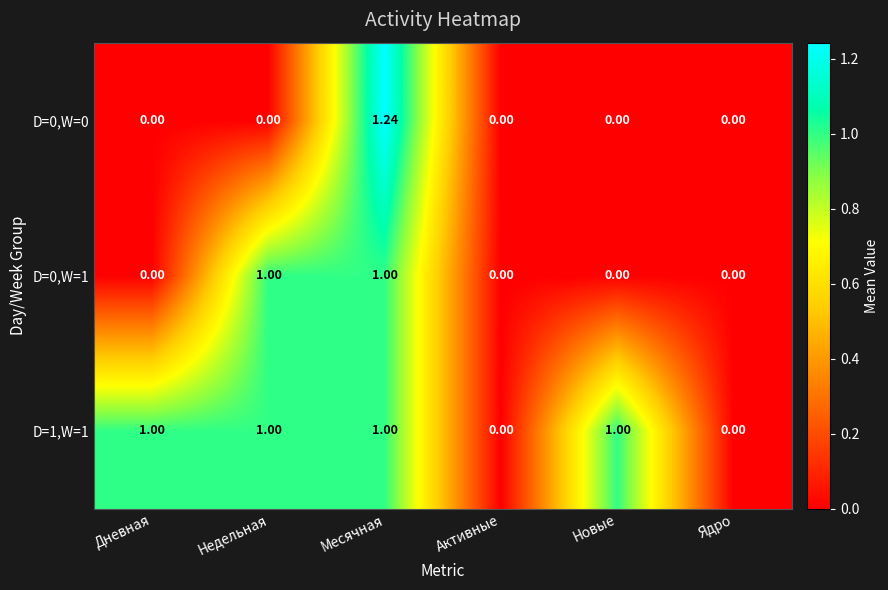

Is the value of D=1,W=1 at Новые greater than the value of D=0,W=0 at Новые?

Yes